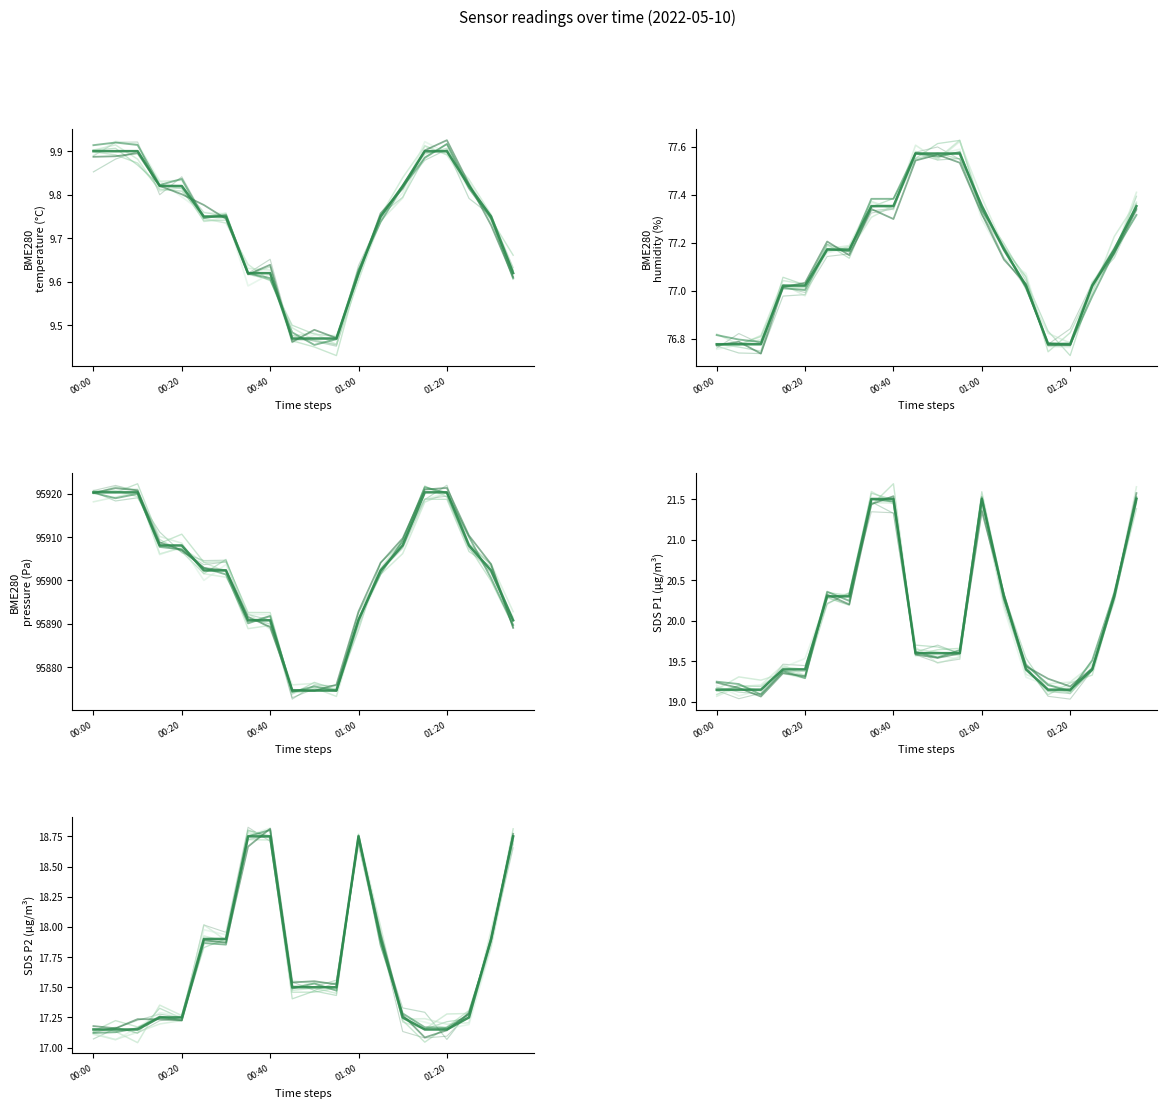

The value of BME280_pressure at 5 is 95902.3. True or false?

True